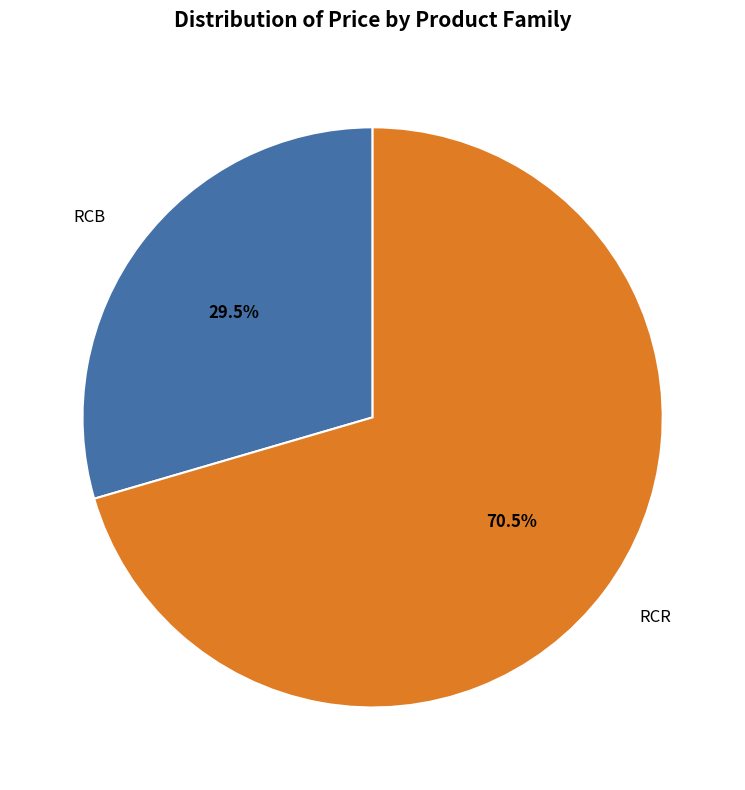

How many slices are in this pie chart?

2